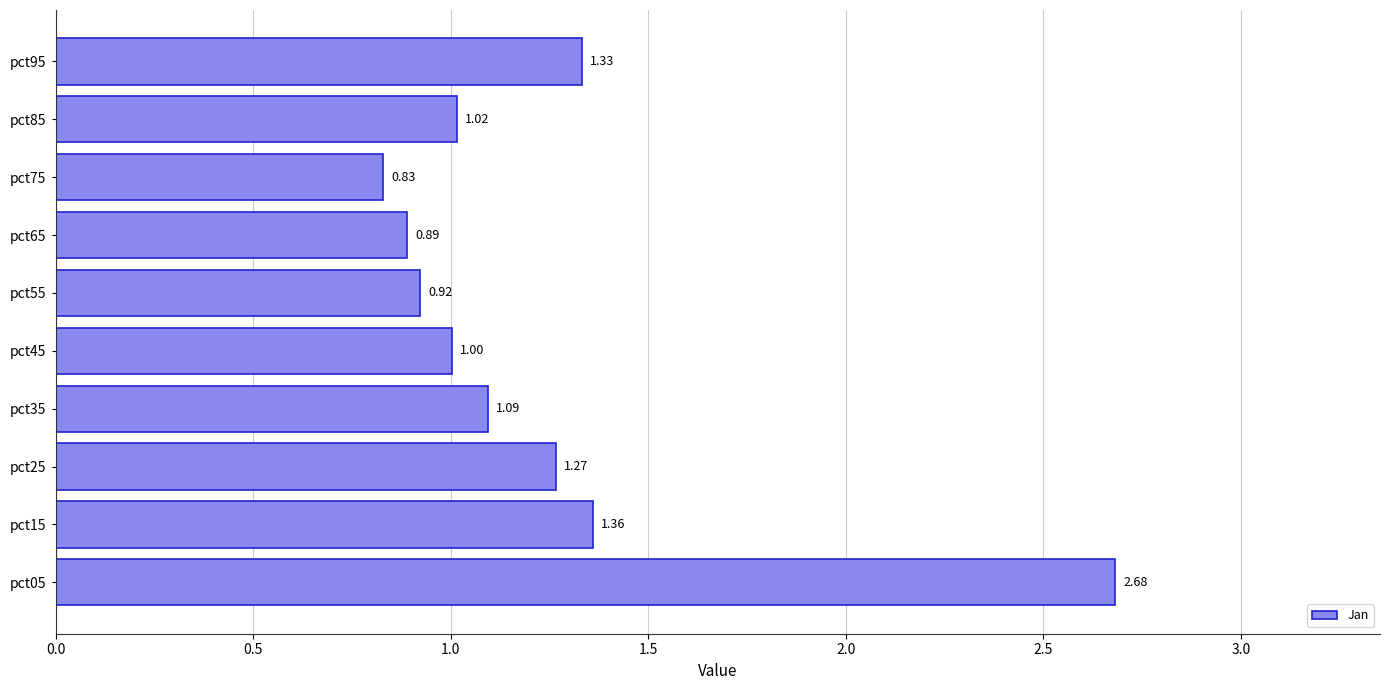

Count the number of data series in this chart.

1